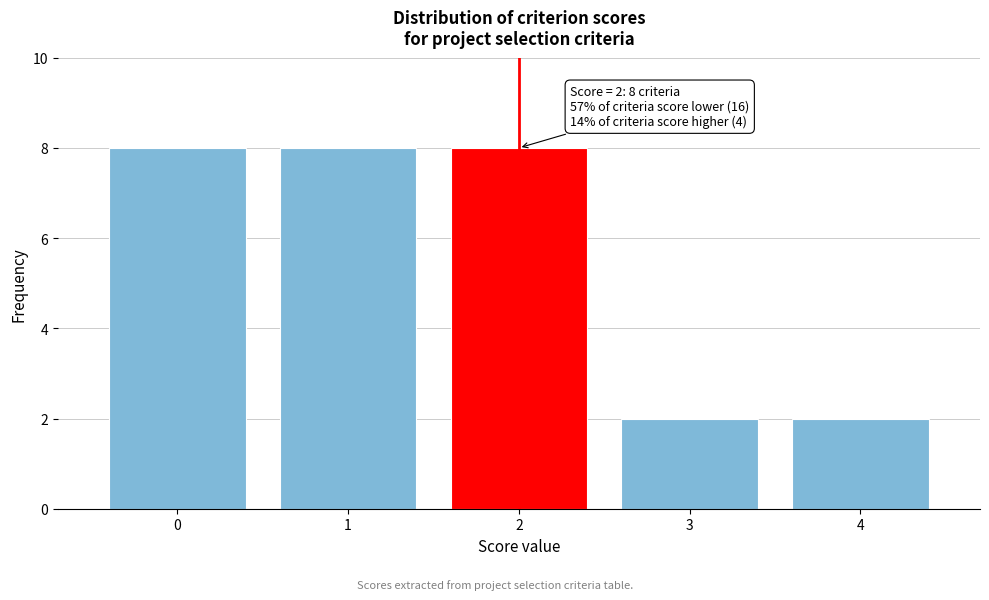

Reading left to right, extract all data points from this chart.

0=8	1=8	2=8	3=2	4=2